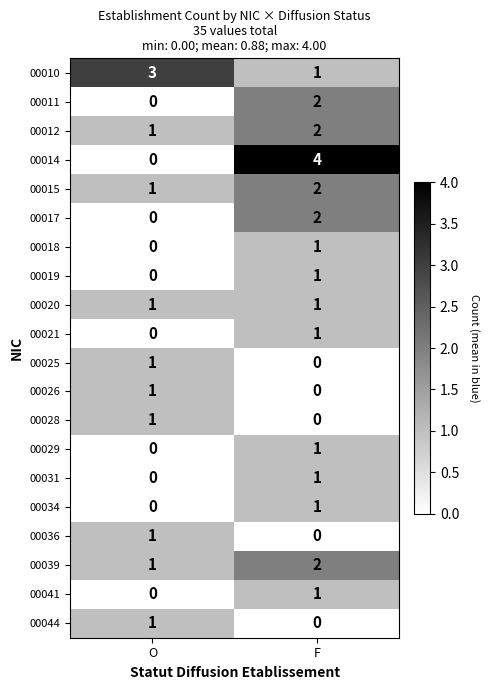

How many data points does each series have?

2